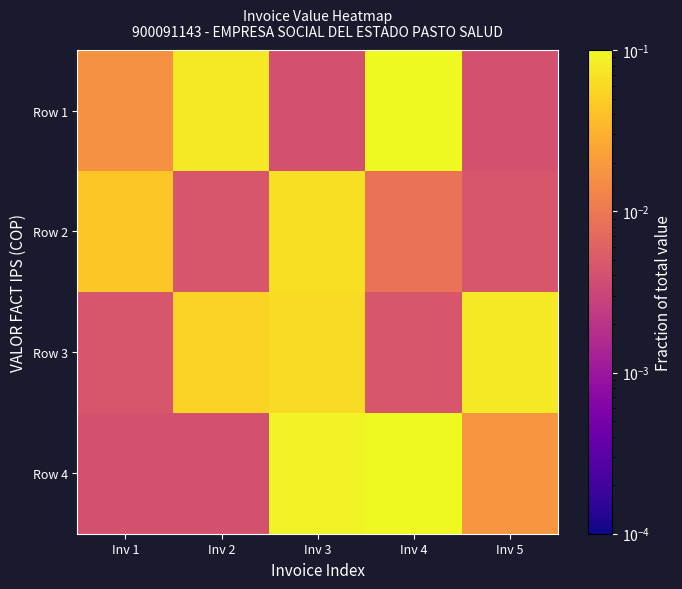

Rank the series by their maximum value, from highest to lowest.

Row 4, Row 1, Row 3, Row 2